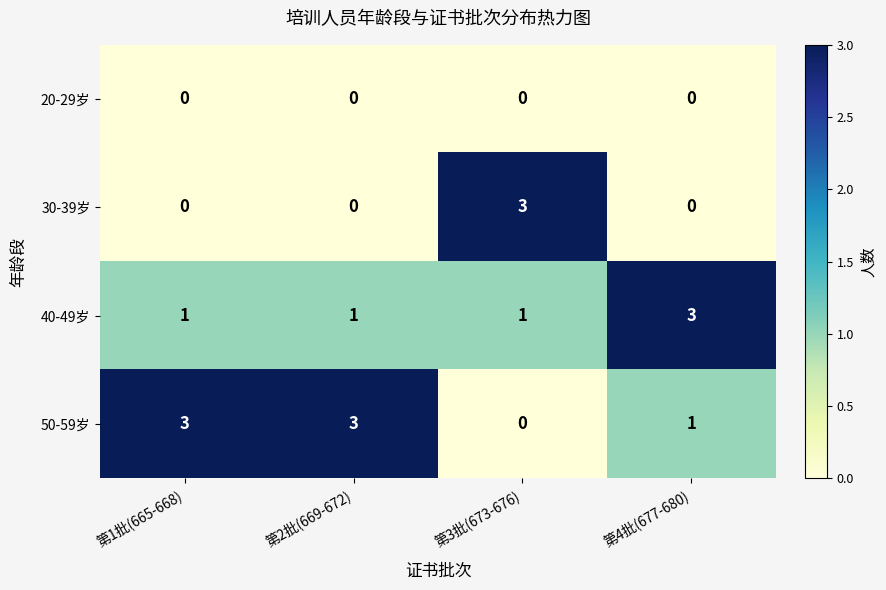

Which category has the lowest value in the 50-59岁 series?

第3批(673-676)